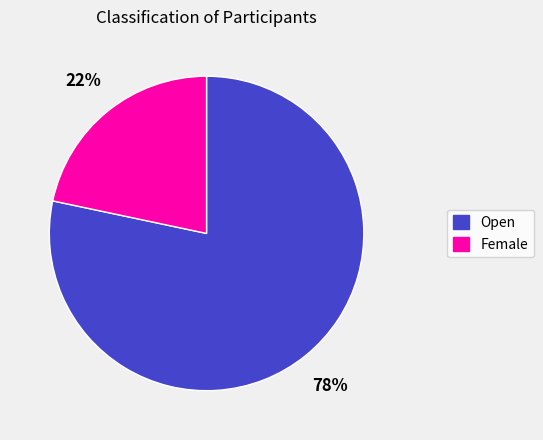

The Open slice represents 78% of the pie. True or false?

True